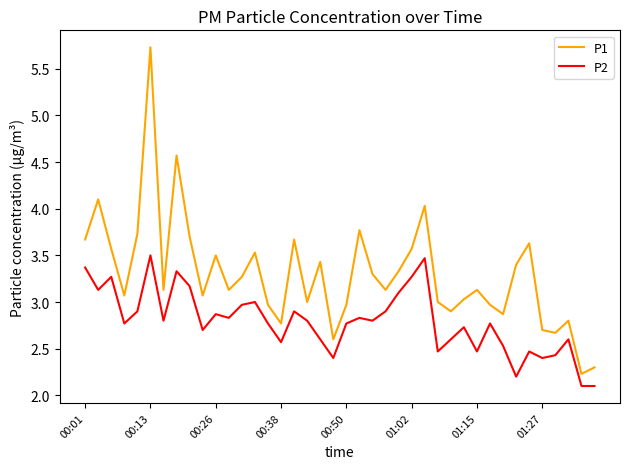

Which series has the largest total across all categories?

P1